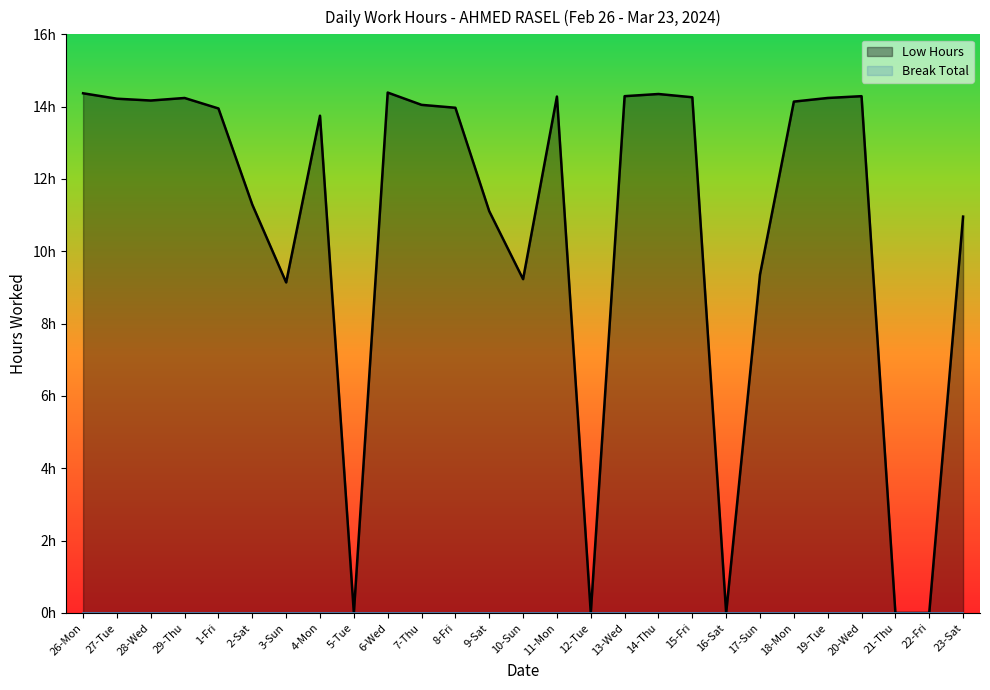

Between 2-Sat and 14-Thu, which is larger?

14-Thu